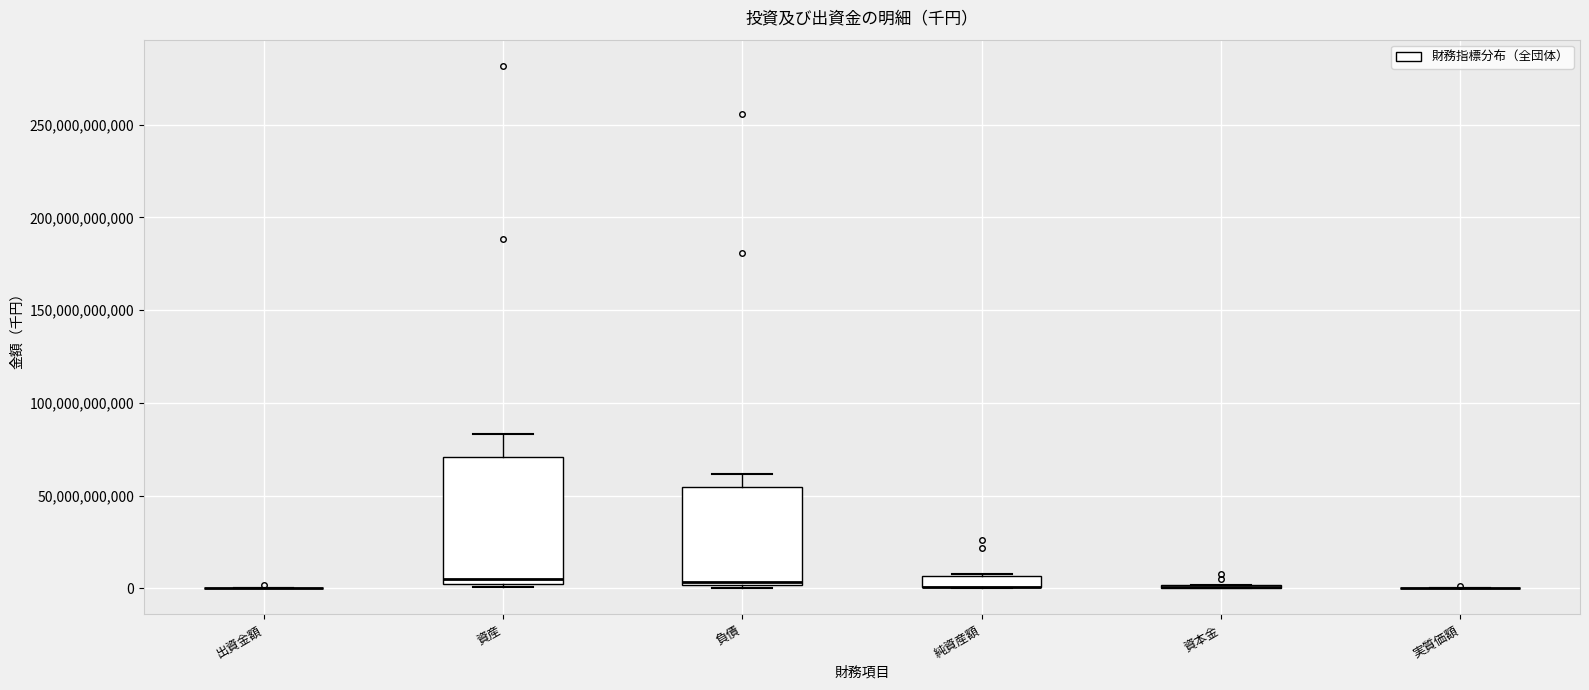

Where is the upper edge of the box for 負債 on the y-axis? The values are not printed on the chart, so give them approximately, as read against the axis.

55000000000